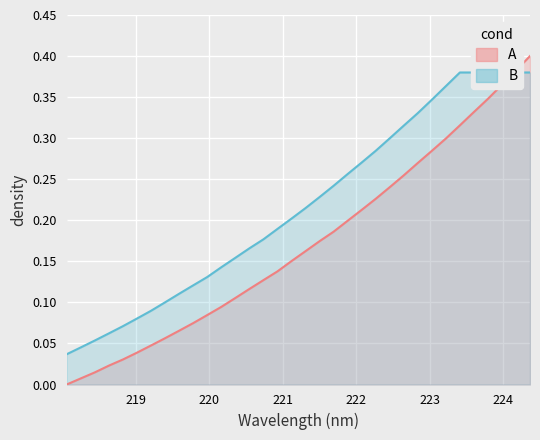

What is the greatest value displayed?

0.4